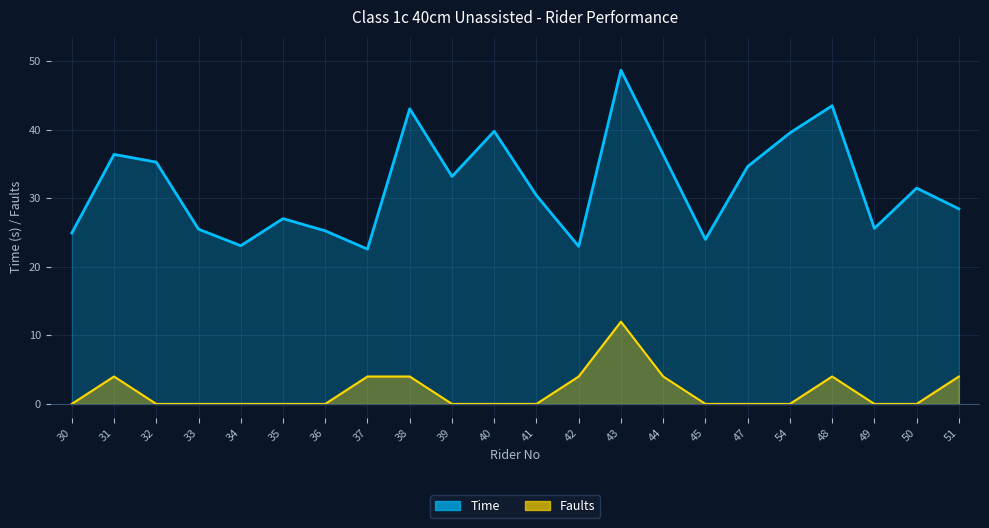

Reading left to right, extract all data points from this chart.

Time: 24.9	36.4	35.3	25.5	23.1	27.0	25.2	22.6	43.1	33.2	39.8	30.4	23.0	48.7	36.4	24.0	34.6	39.5	43.5	25.6	31.5	28.5
Faults: 0.0	4.0	0.0	0.0	0.0	0.0	0.0	4.0	4.0	0.0	0.0	0.0	4.0	12.0	4.0	0.0	0.0	0.0	4.0	0.0	0.0	4.0